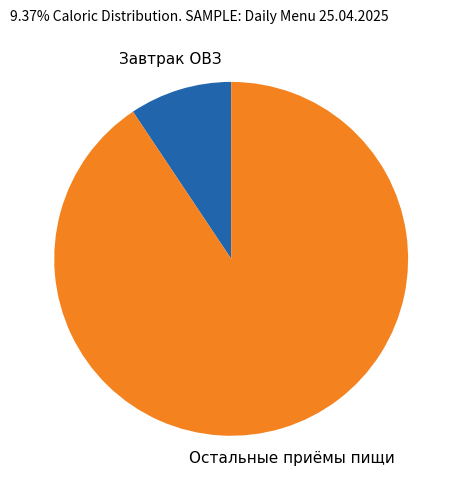

What is the ratio of the value at Остальные приёмы пищи to the value at Завтрак ОВЗ?

9.7